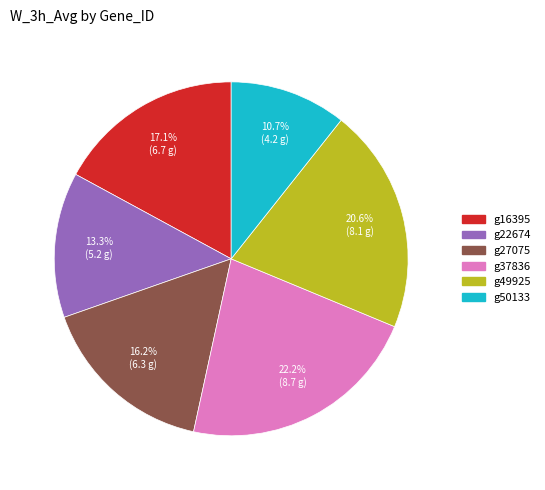

Approximately how many times larger is the value at g16395 compared to g27075?

1.1